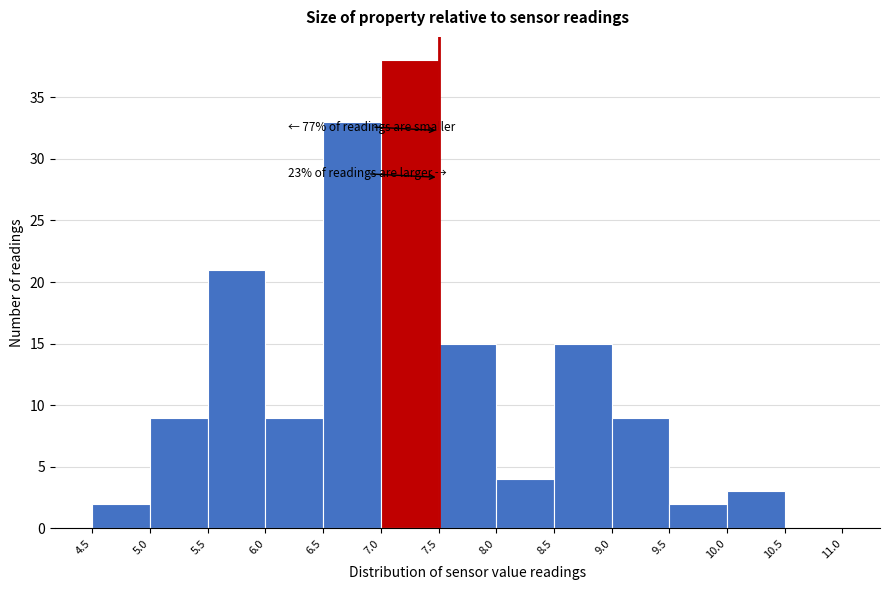

Which range on the x-axis has the tallest bar?

7.0 to 7.5